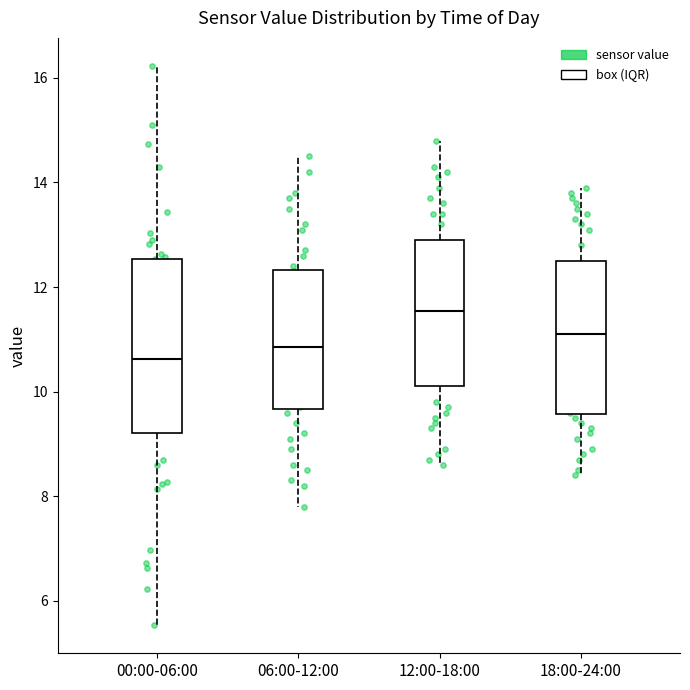

Reading left to right, read every box against the y-axis: the position of its median line, the range the box covers, and the ends of its whiskers. The values are not printed on the chart, so give them approximately, as read against the axis.

00:00-06:00: median 10.6, box 9.2 to 12.6, whiskers 5.6 to 16.2
06:00-12:00: median 10.8, box 9.6 to 12.4, whiskers 7.8 to 14.6
12:00-18:00: median 11.6, box 10.2 to 13.0, whiskers 8.6 to 14.8
18:00-24:00: median 11.2, box 9.6 to 12.6, whiskers 8.4 to 14.0